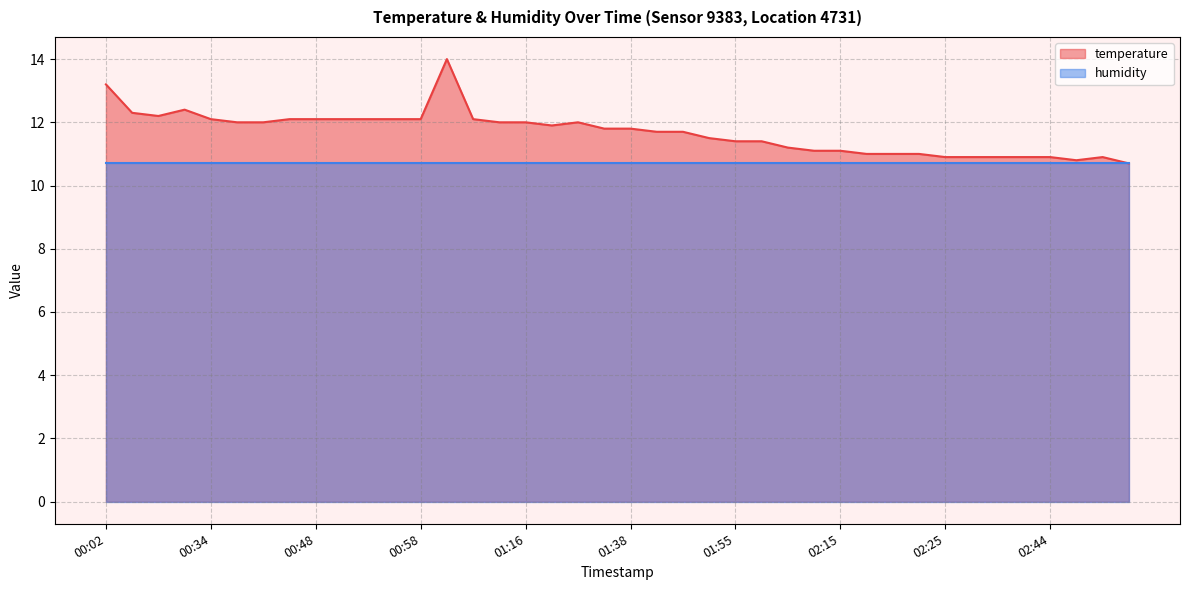

List the labels in order of value, largest first.

01:01, 00:02, 00:17, 00:04, 00:14, 00:34, 00:46, 00:48, 00:51, 00:53, 00:56, 00:58, 01:03, 00:36, 00:41, 01:08, 01:16, 01:21, 01:18, 01:35, 01:38, 01:43, 01:48, 01:53, 01:55, 01:57, 02:05, 02:07, 02:15, 02:17, 02:20, 02:22, 02:25, 02:27, 02:34, 02:39, 02:44, 02:59, 02:47, 03:16